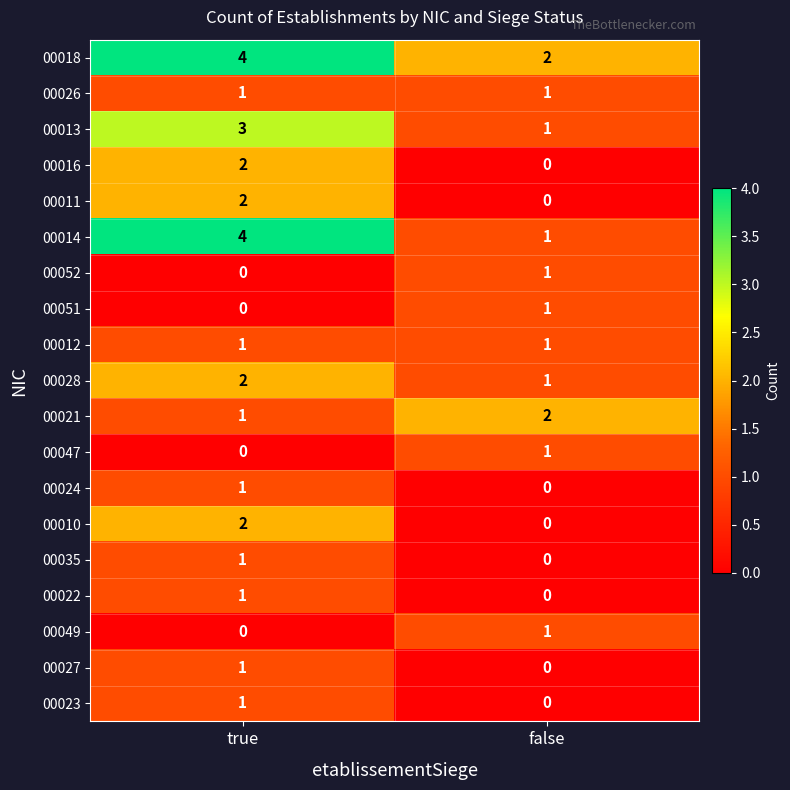

Rank the categories by 00018 value from lowest to highest.

false, true